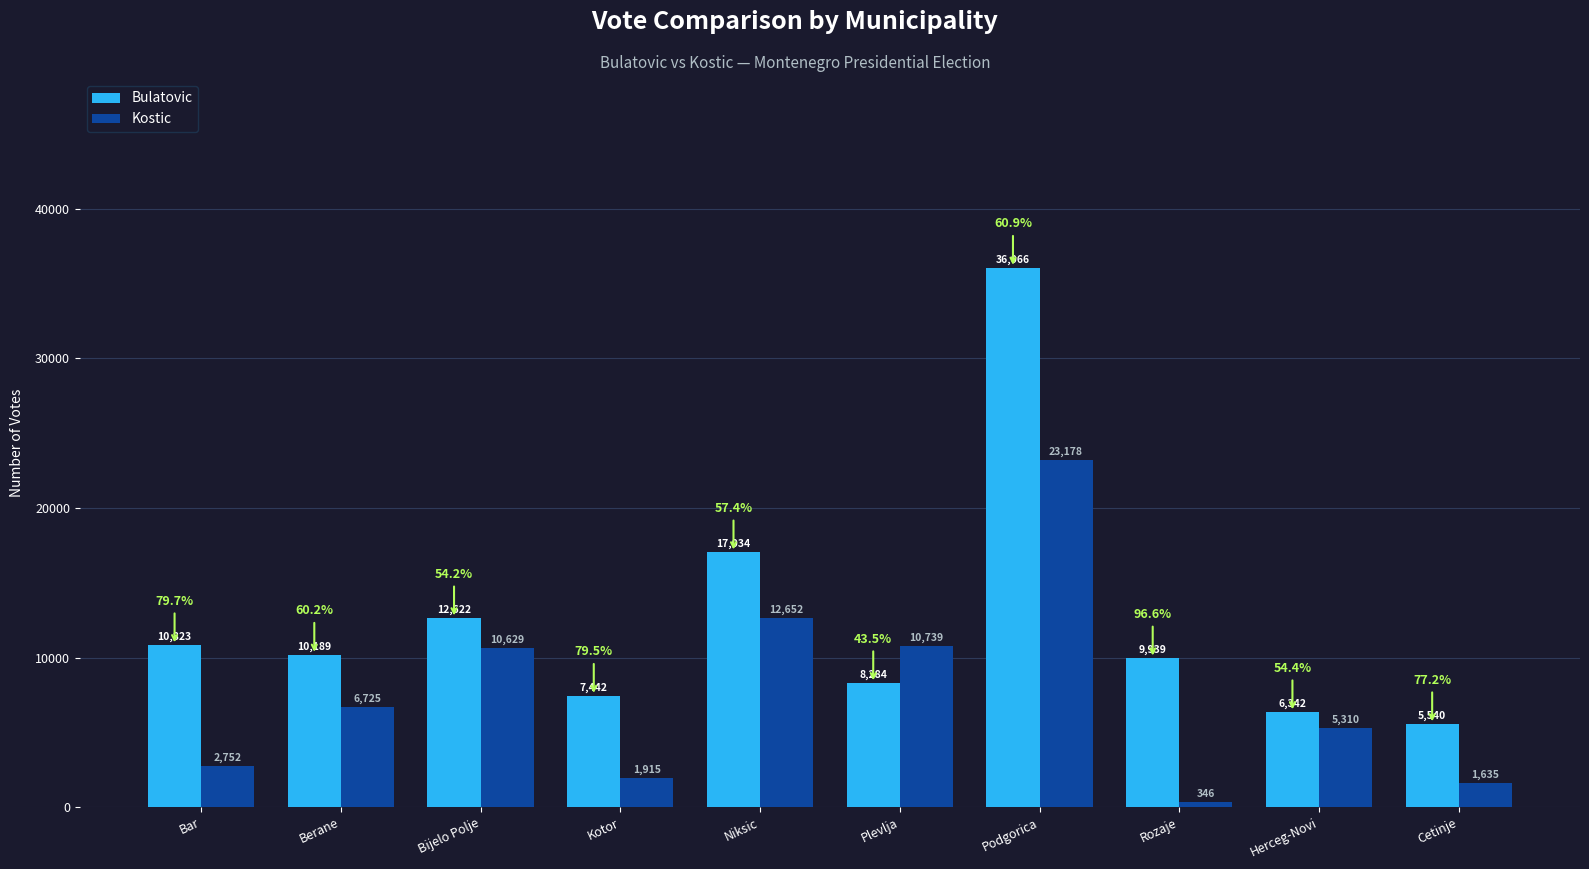

What is the total value across all series at Berane?

16914